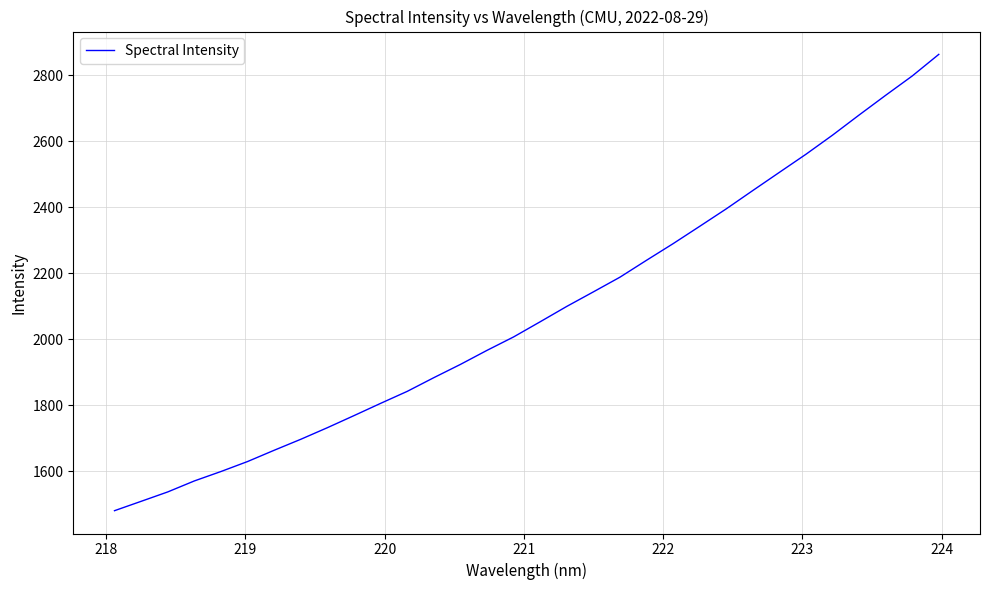

What is the smallest value displayed?

1480.3